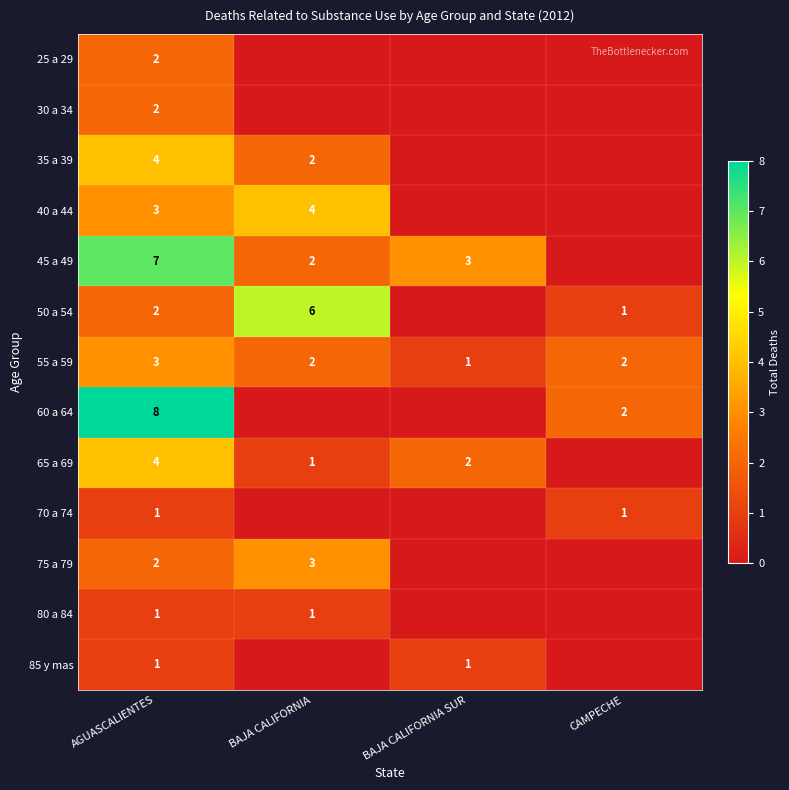

Is it true that 85 y mas equals 1 at AGUASCALIENTES?

True